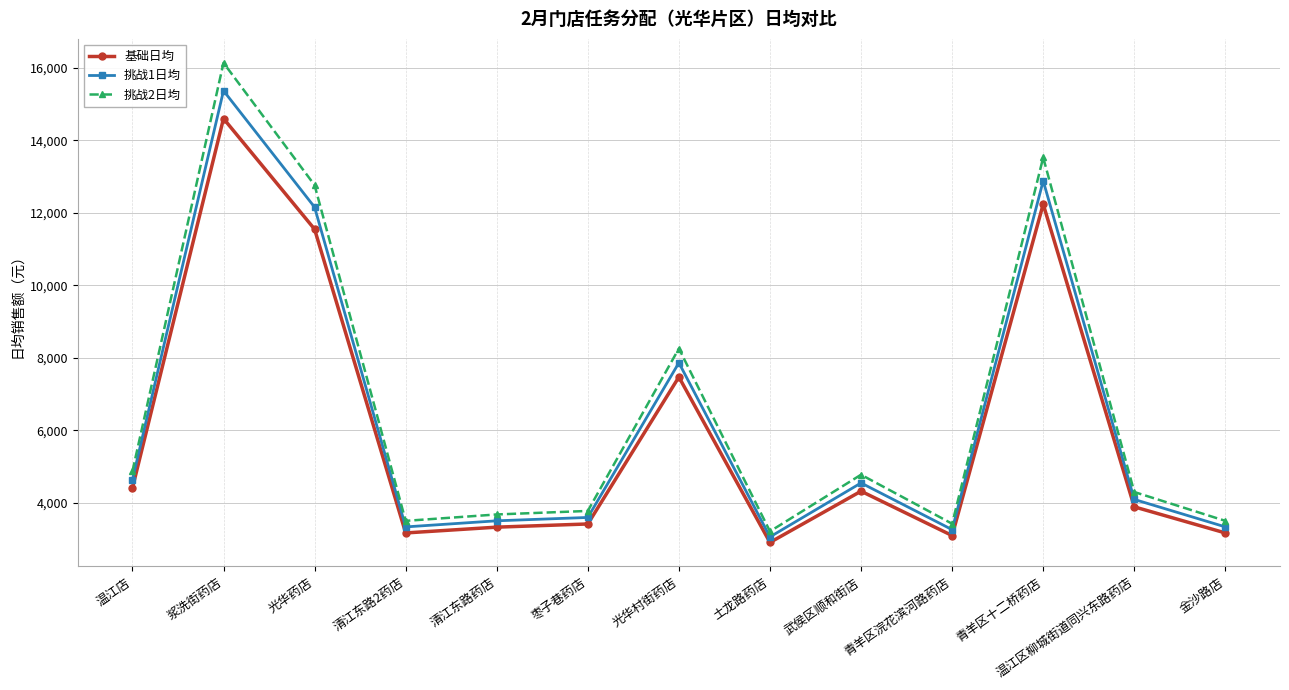

How many data points in 挑战2日均 are less than 4295?

6